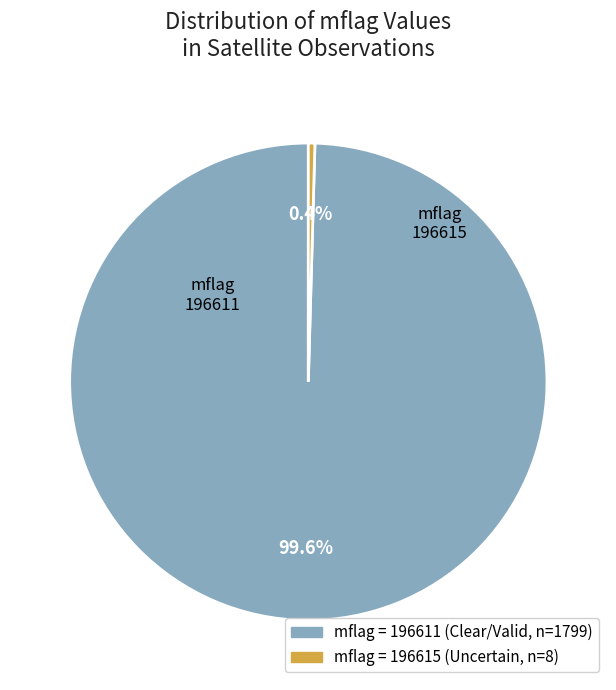

To the nearest percent, what is the difference between the largest and smallest slice percentages?

99%